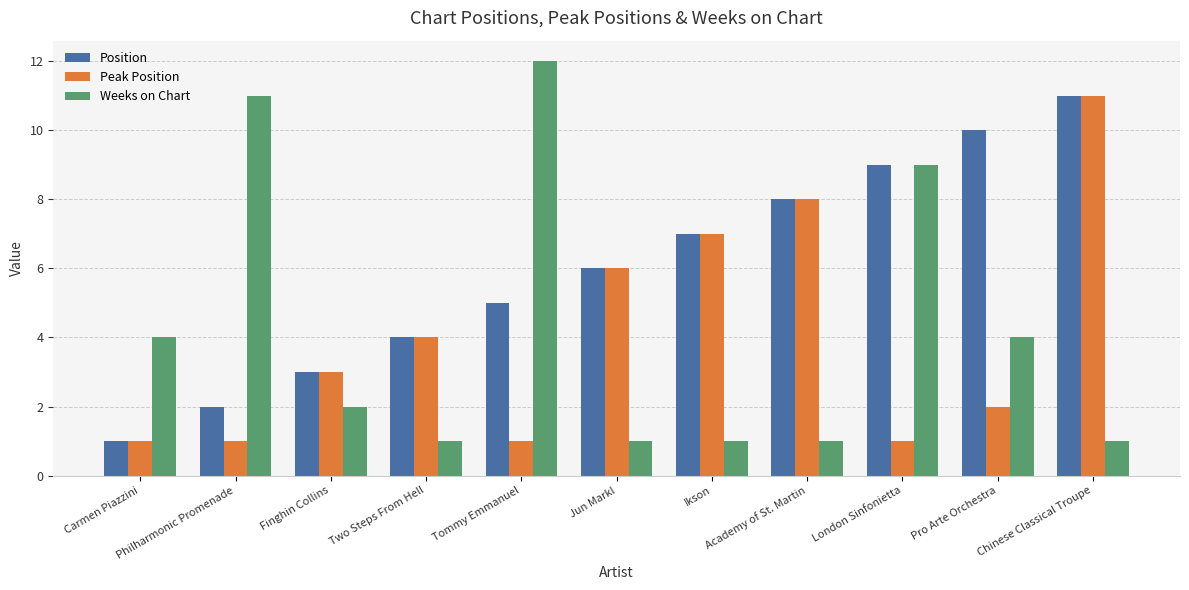

How many groups of bars are there?

11